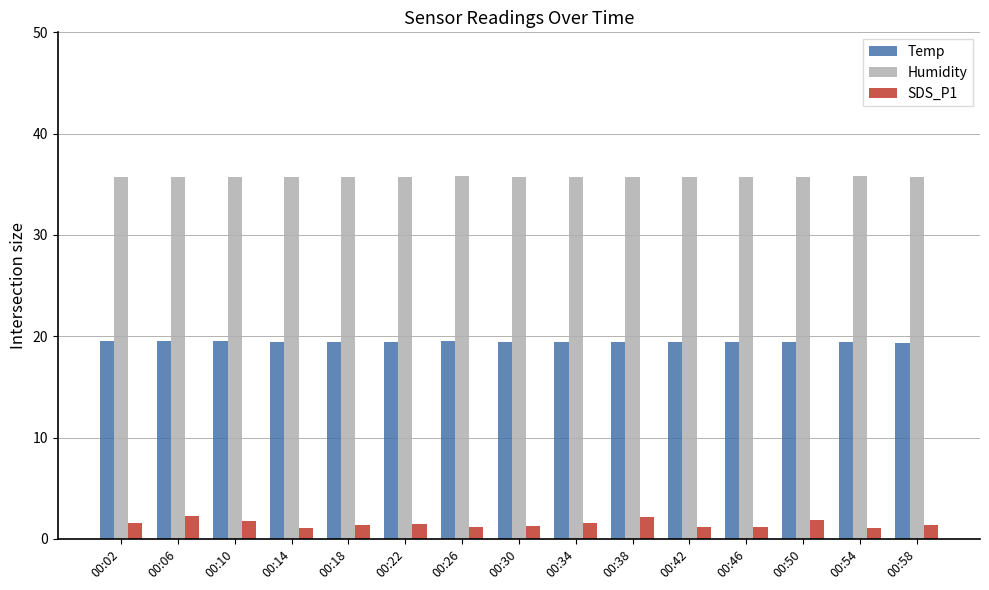

How many groups of bars are there?

15